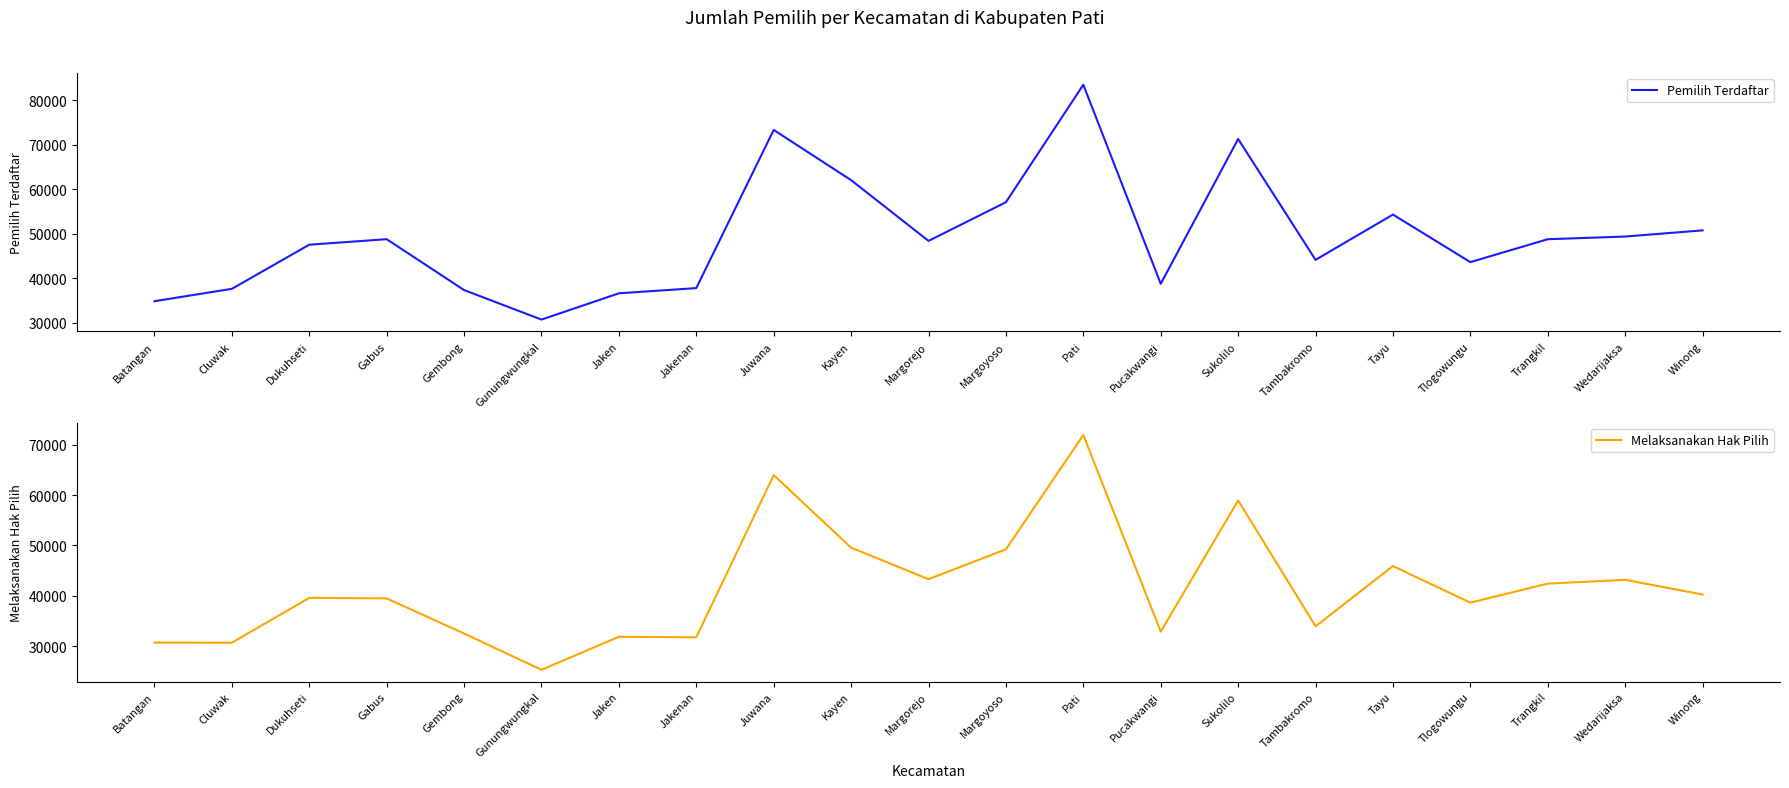

Is the value of Pemilih Terdaftar at Trangkil greater than the value of Melaksanakan Hak Pilih at Gembong?

Yes